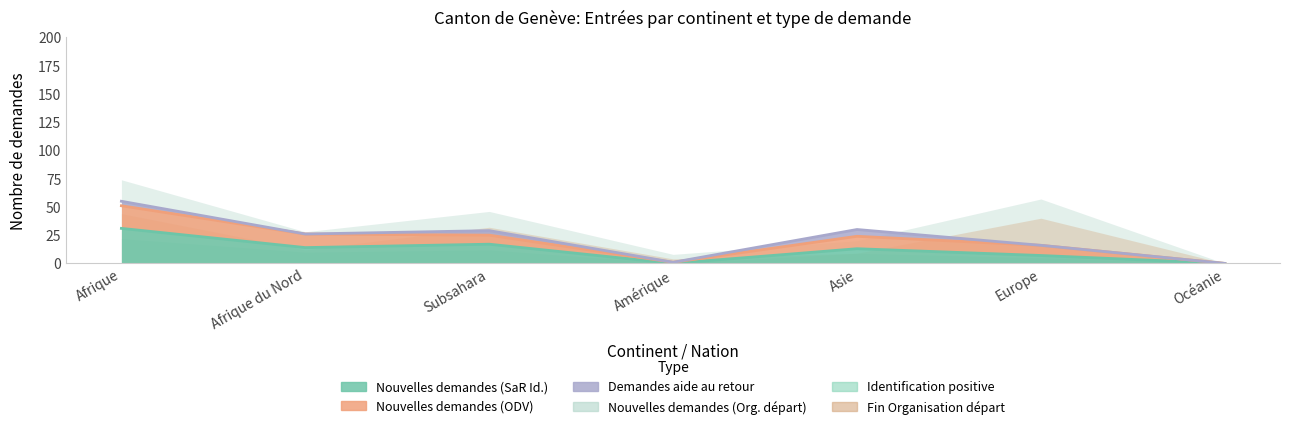

What is the label of the 1st point from the left?

Afrique